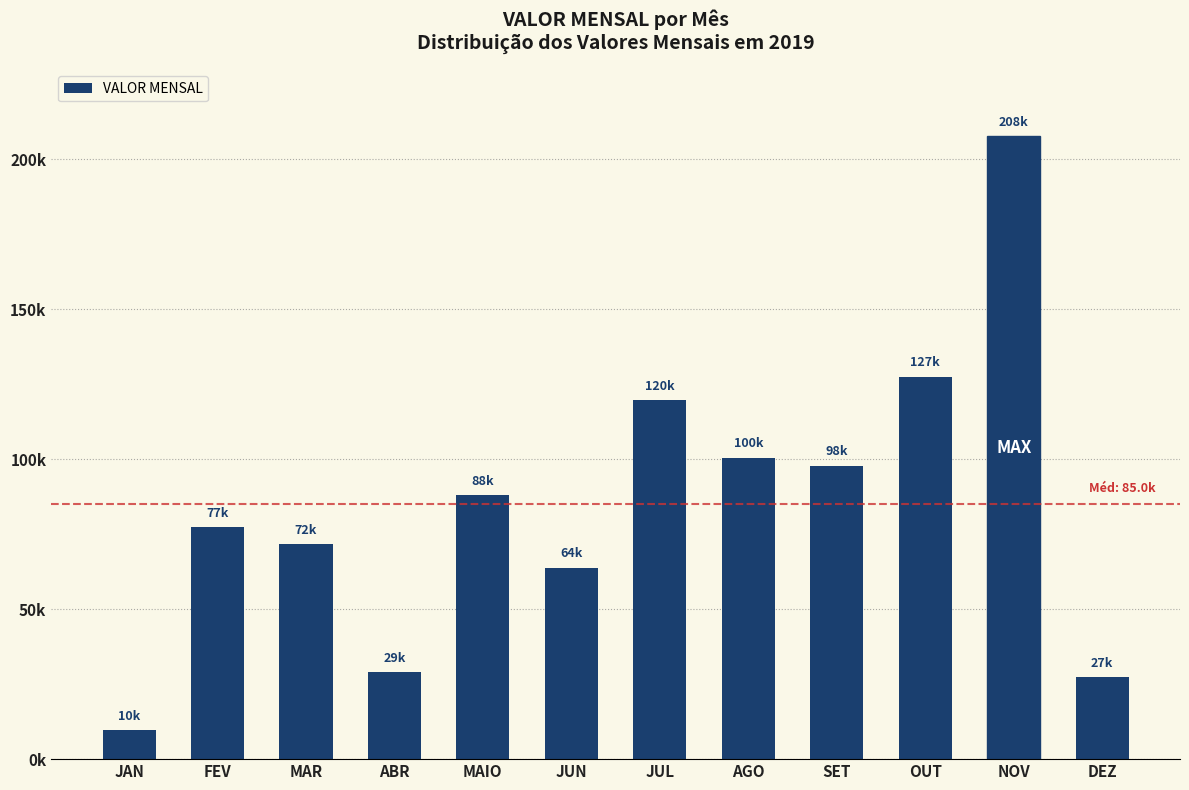

Are the bars horizontal?

No